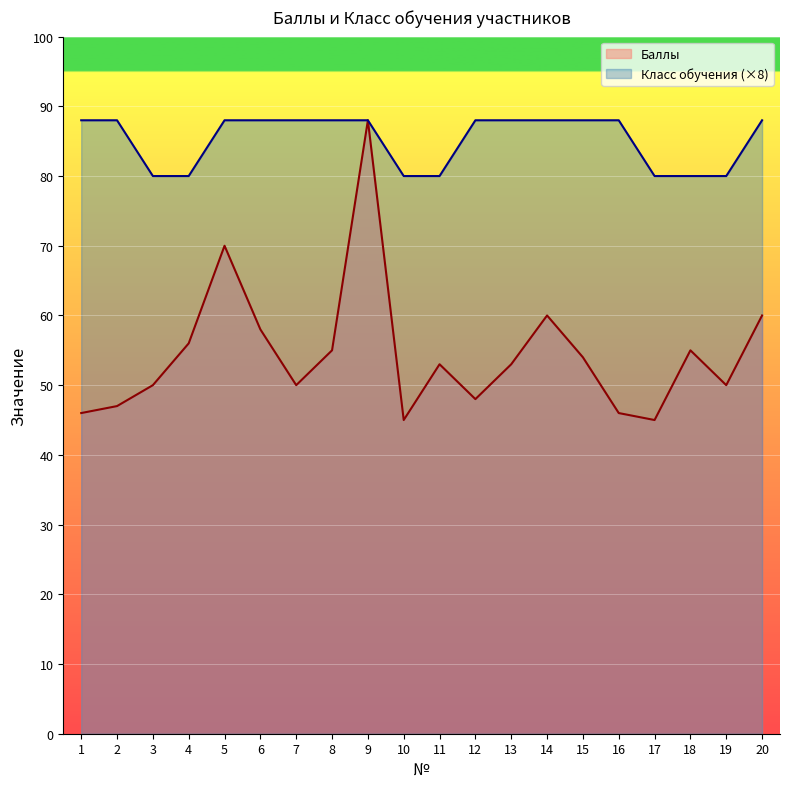

Count the Класс обучения values in the range 80 to 88.

20